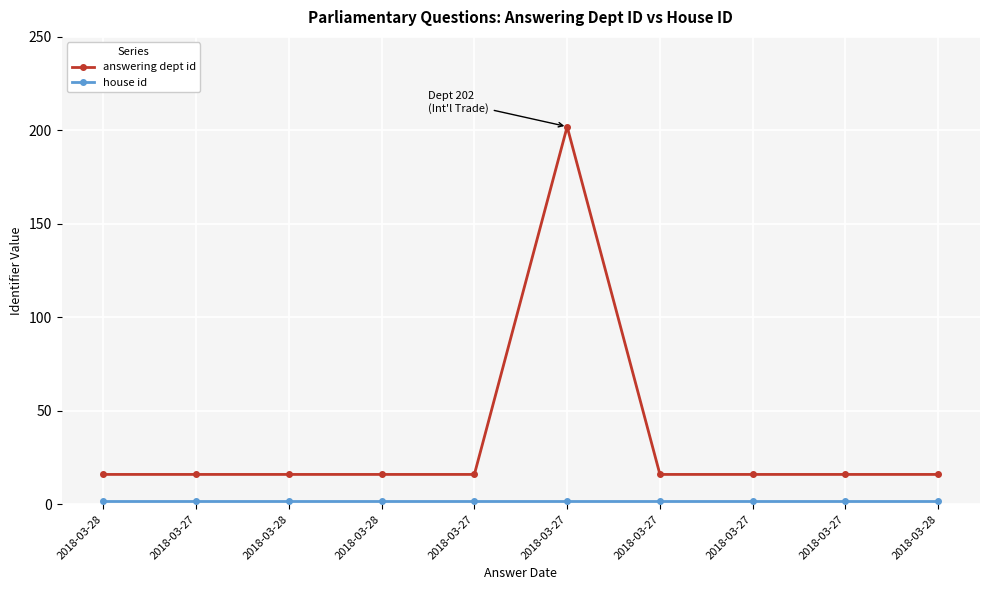

At 2018-03-28, list the series in order from smallest to largest.

house id, answering dept id